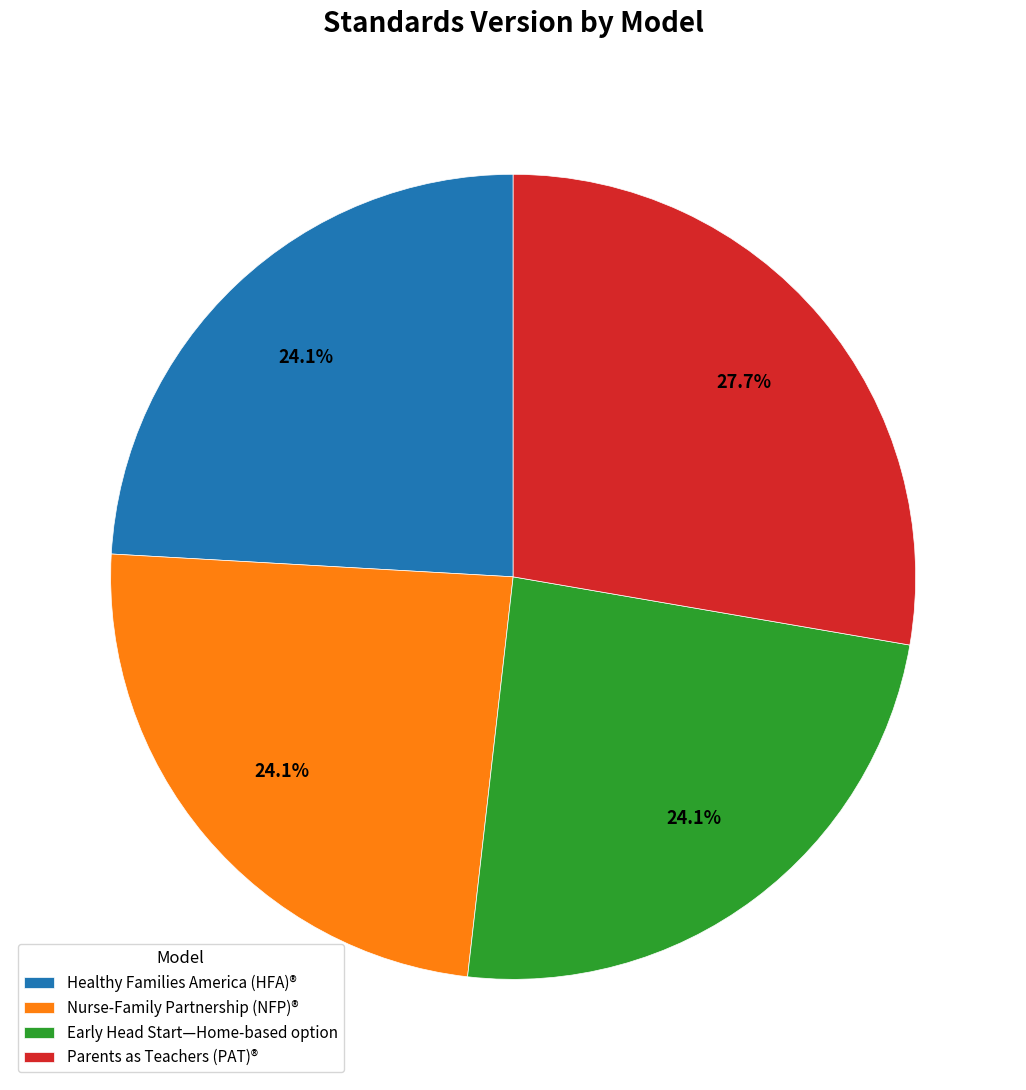

What is the ratio of the value at Early Head Start—Home-based option to the value at Parents as Teachers (PAT)®?

0.9